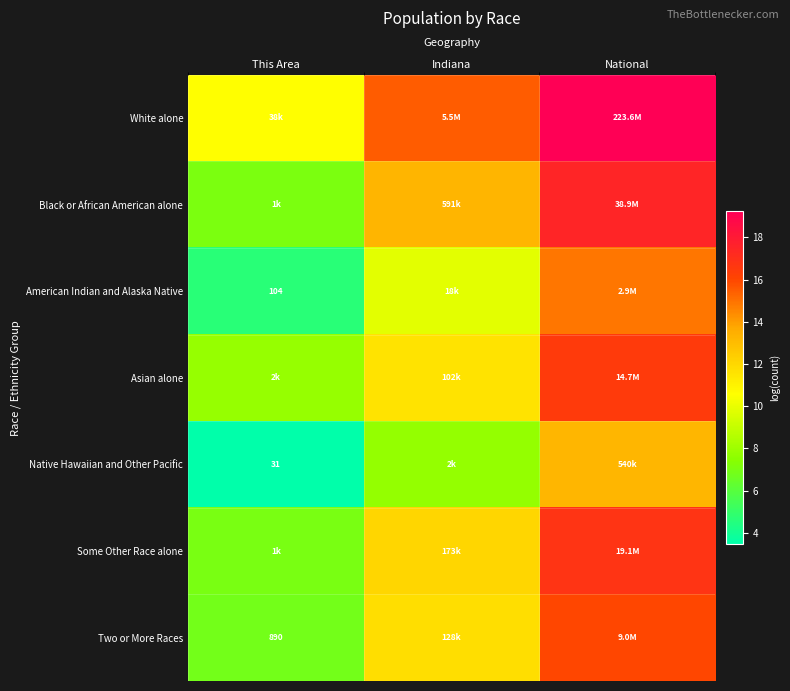

What is the difference between the maximum and minimum values in the Two or More Races series?

9.2